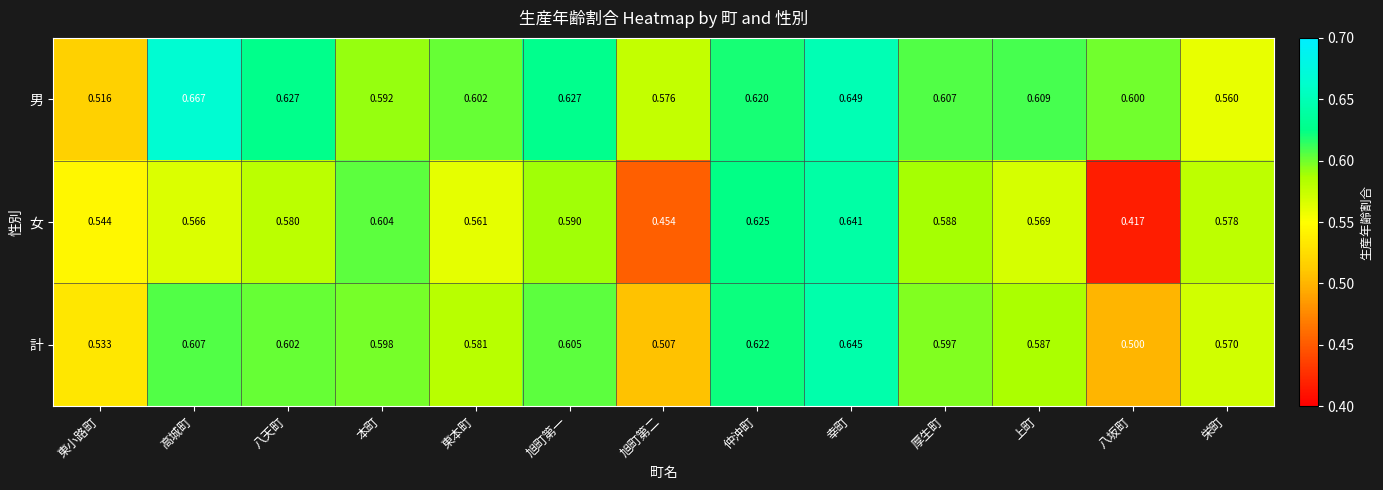

Which series has the widest spread of values?

女